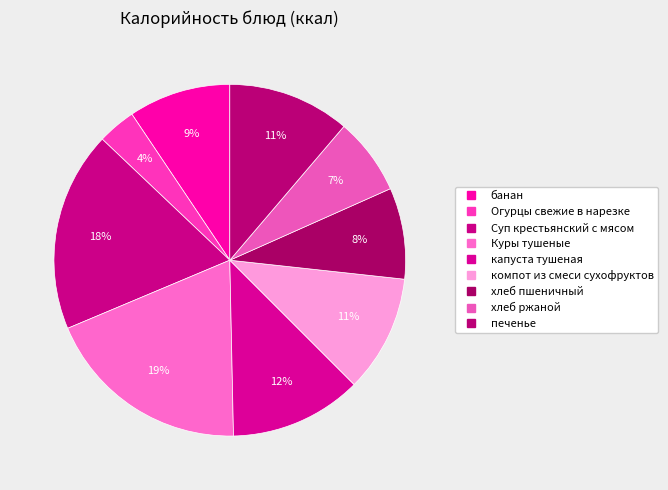

Is there a majority slice in this chart?

No